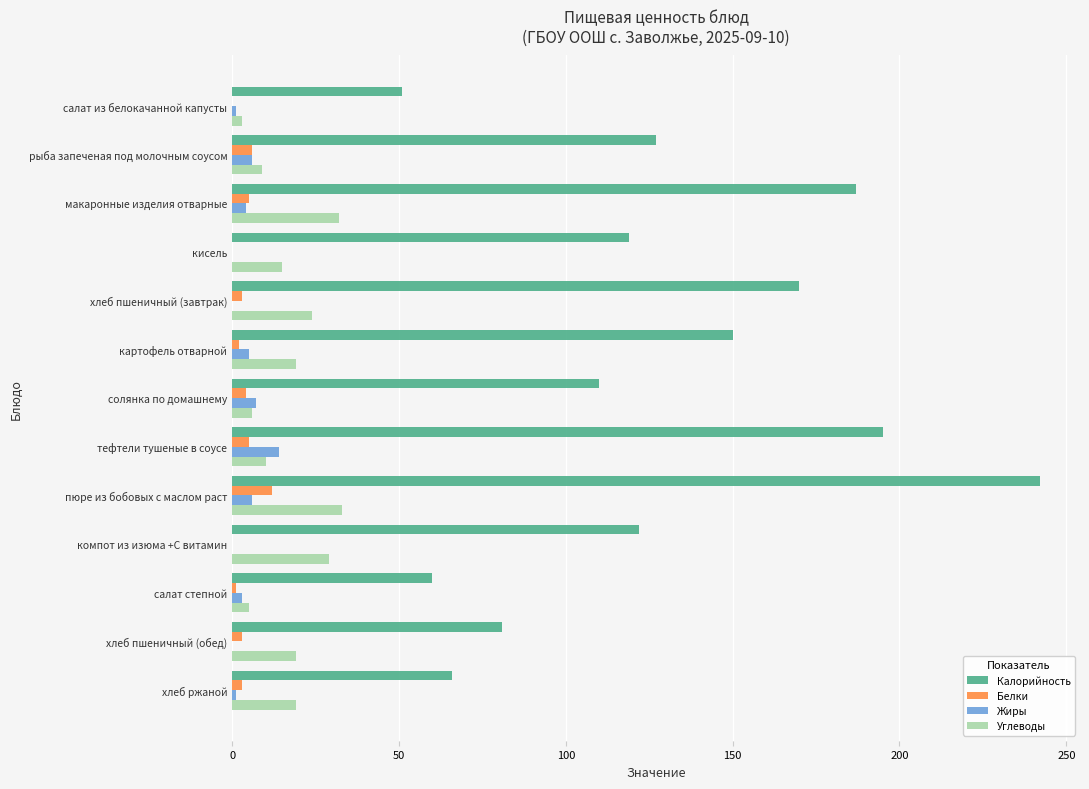

Count the number of categories in the chart.

13